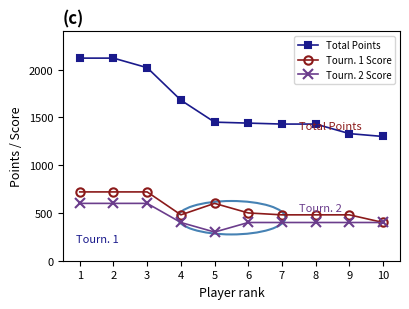

List the series in order of their peak value, lowest first.

Tourn. 2 Score, Tourn. 1 Score, Total Points